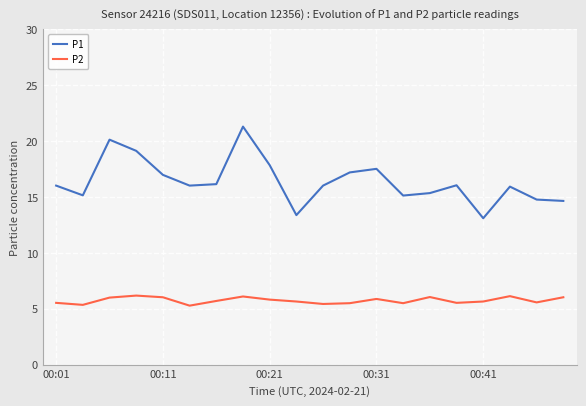

True or false: P1 and P2 intersect in this chart.

False